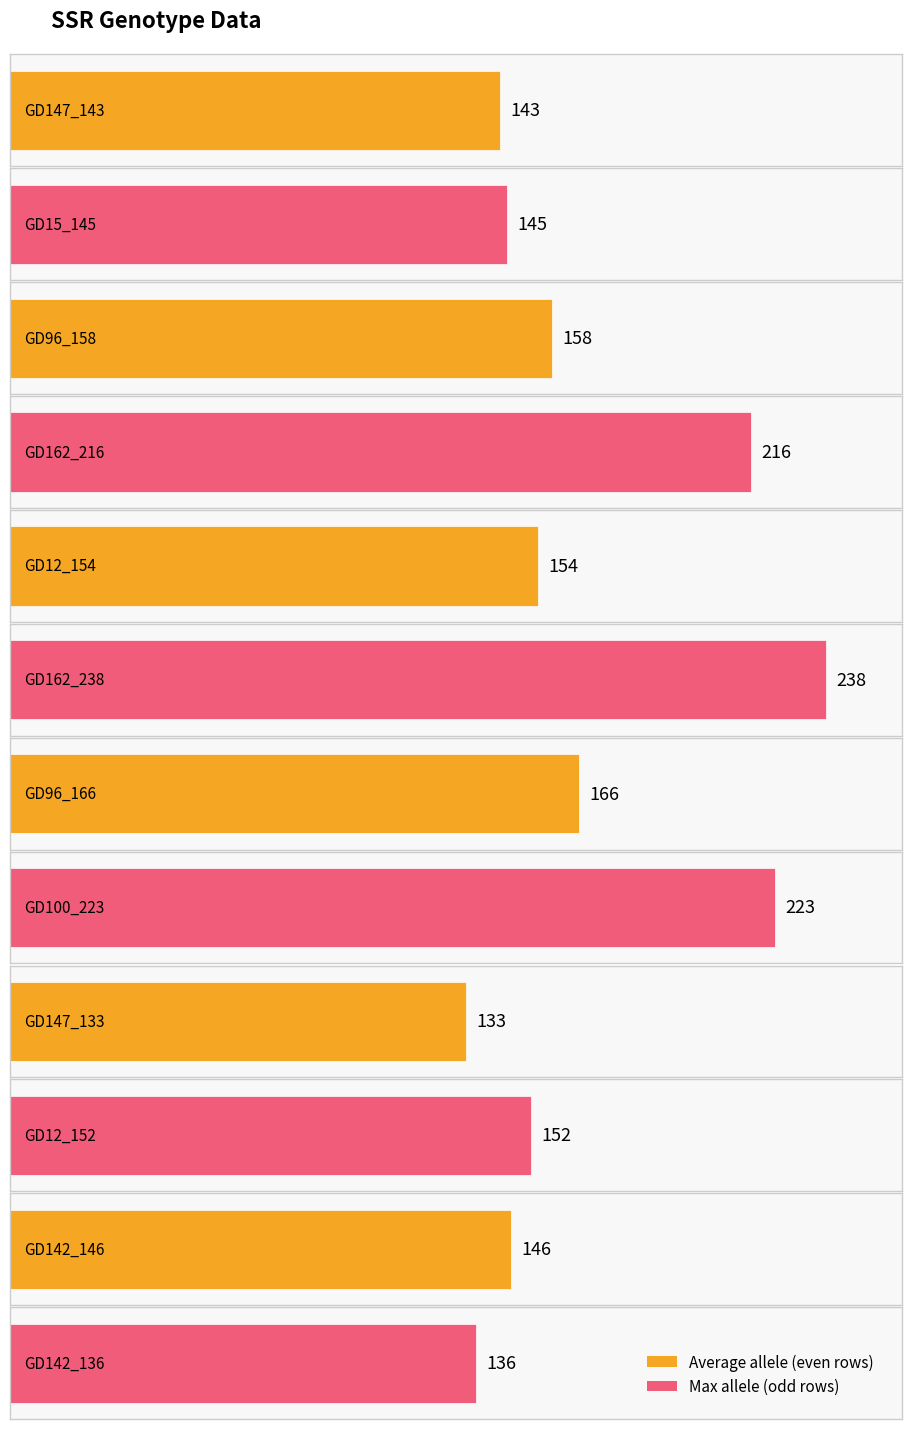

Reading left to right, list all the values displayed in this chart.

143	145	158	216	154	238	166	223	133	152	146	136